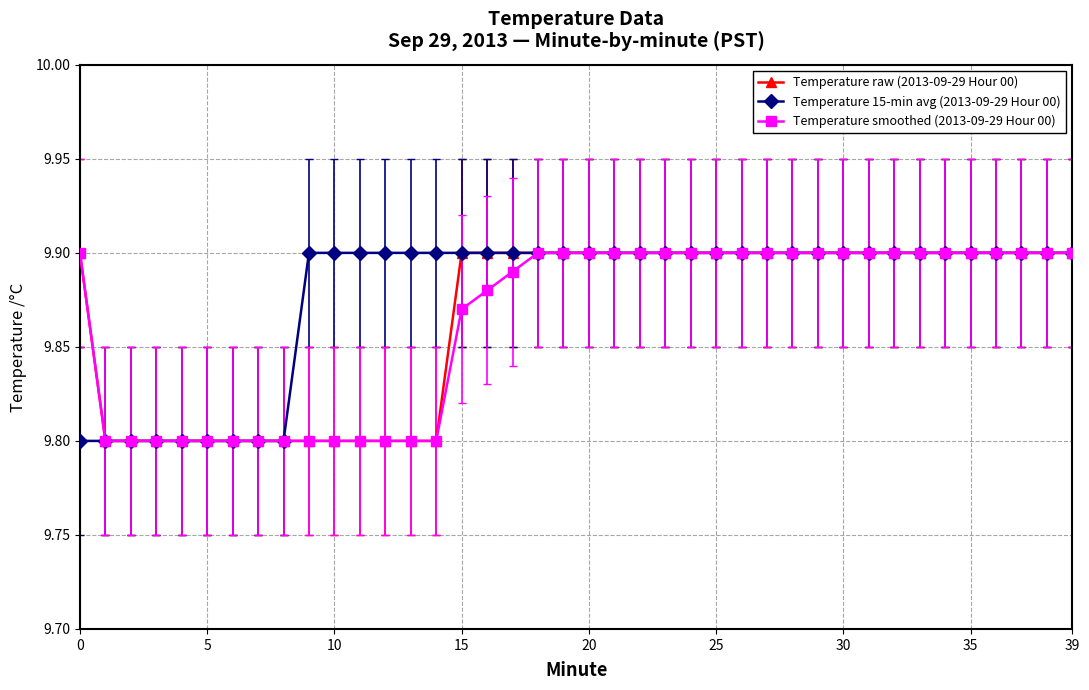

How many series are shown in this chart?

3